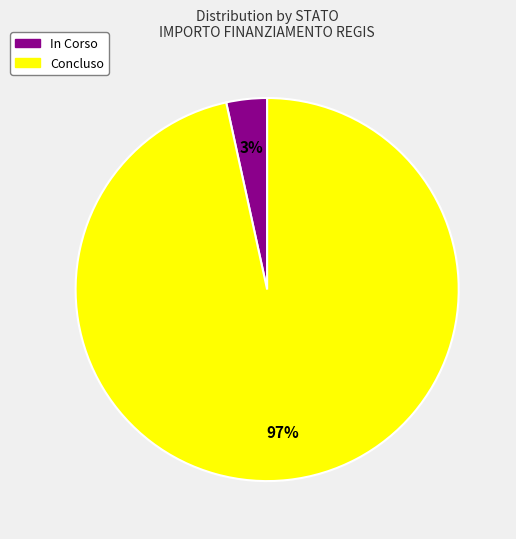

Do Concluso and In Corso together represent more than half of the pie?

Yes